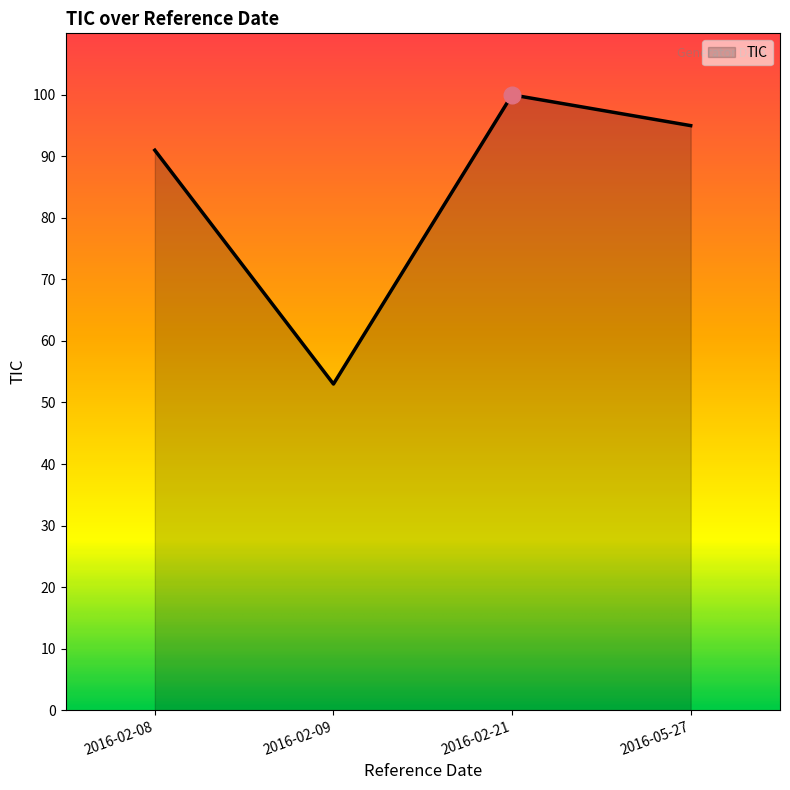

Read the value at 2016-05-27.

95